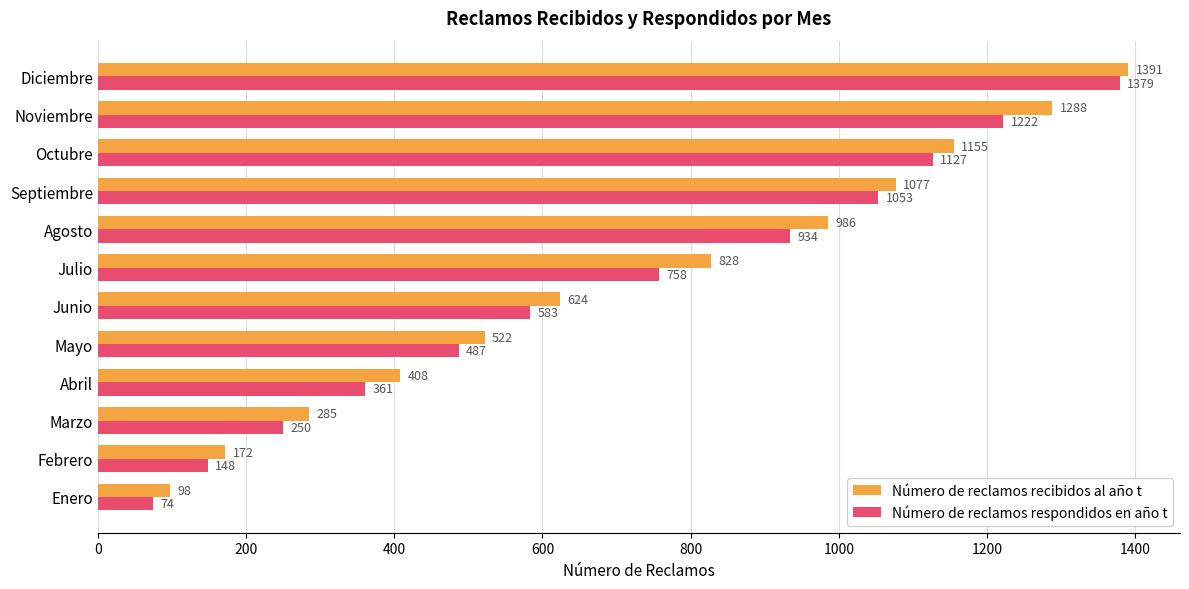

The Número de reclamos recibidos al año t series shows 154 at Marzo. True or false?

False